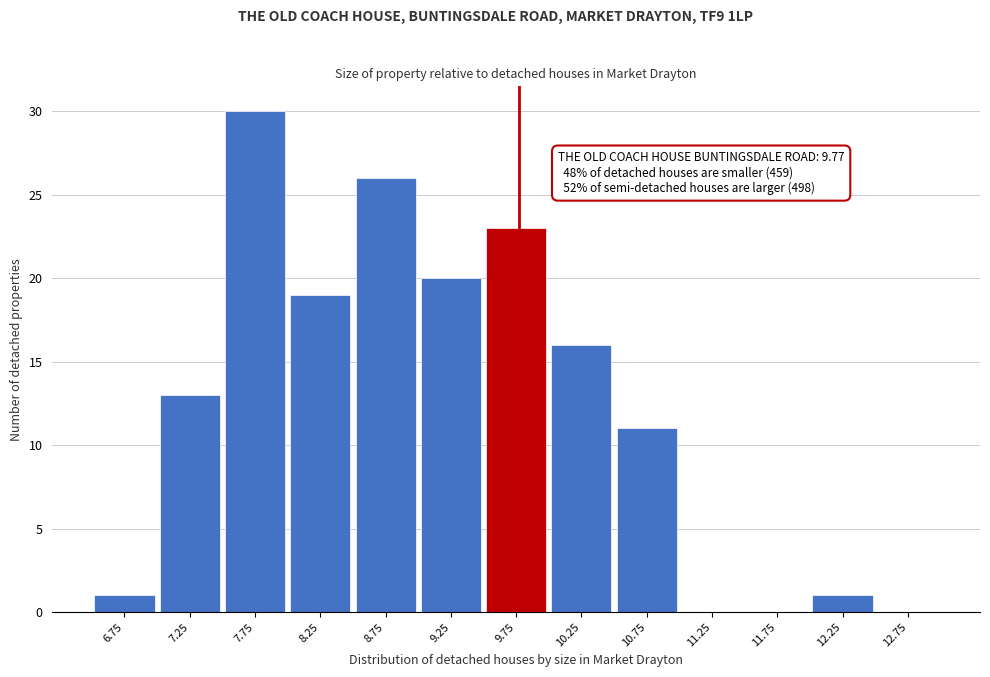

Over which range of the x-axis is the bar tallest?

7.5 to 8.0